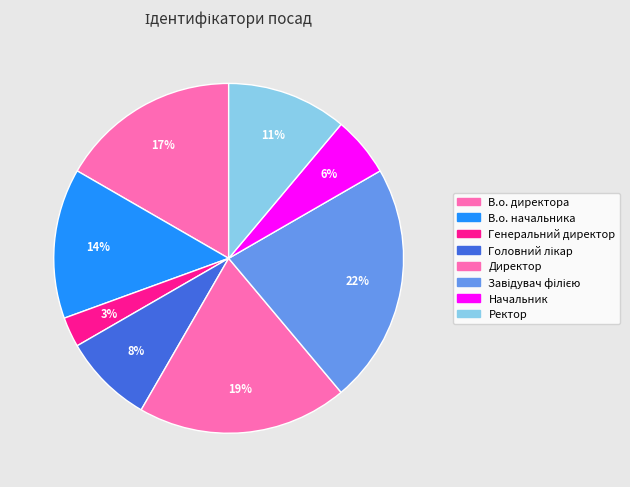

How many segments does this pie chart have?

8